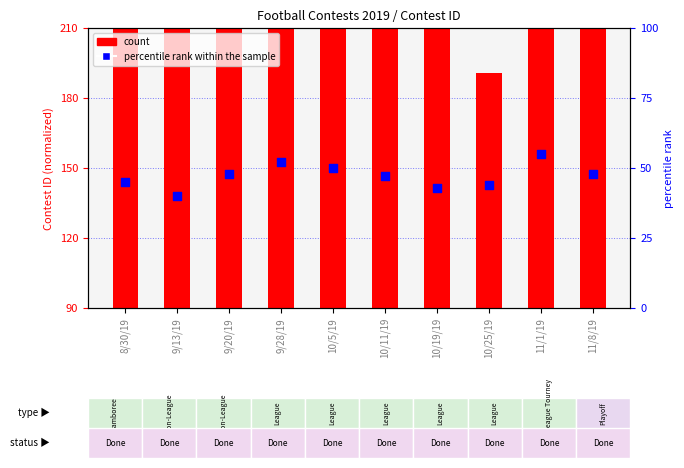

Which series contains the lowest Y value?

percentile rank within the sample